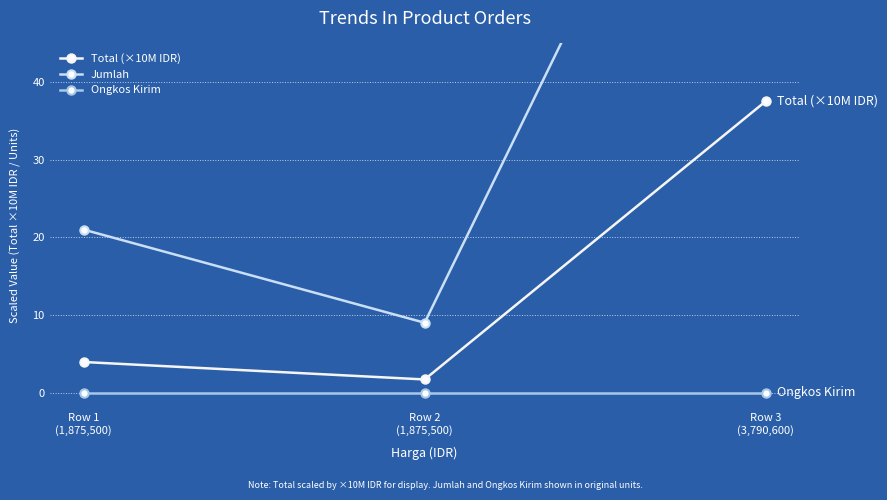

Reading left to right, extract all data points from this chart.

Total (×10M IDR): 3.9	1.7	37.5
Jumlah: 21.0	9.0	99.0
Ongkos Kirim: 0.0	0.0	0.0